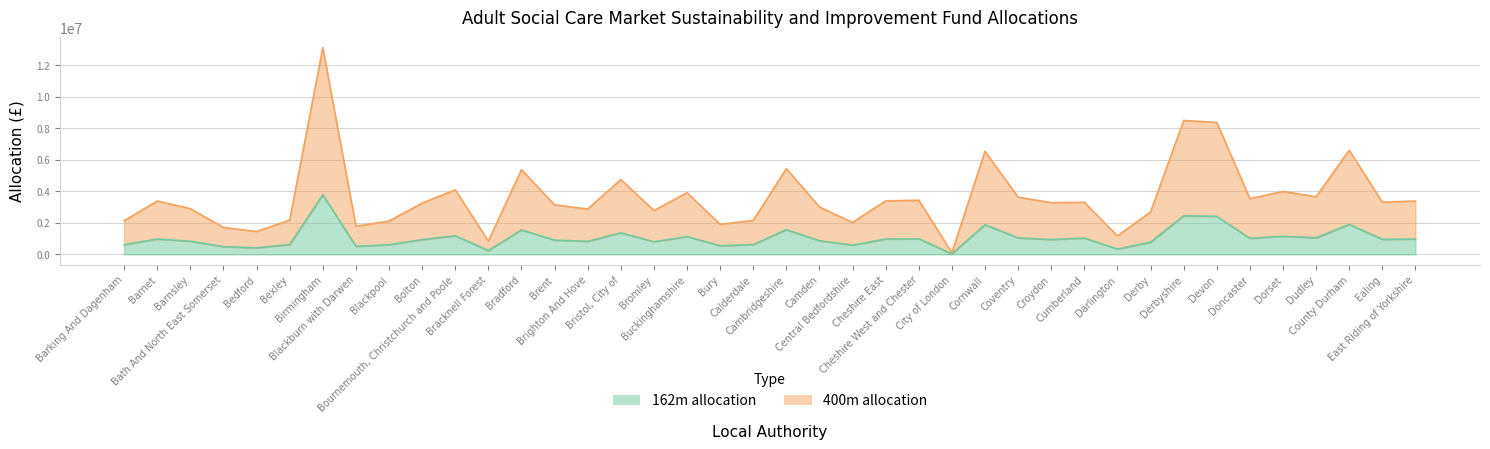

Which category has the highest value in the 162m allocation series?

Birmingham